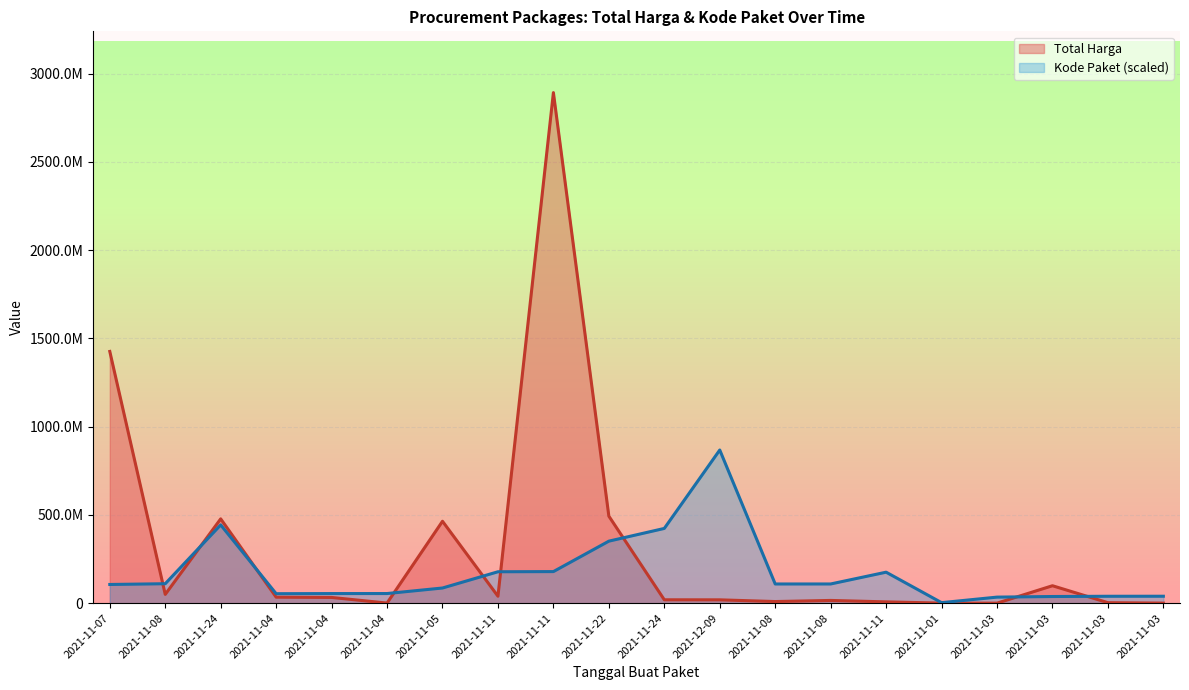

Which series ends up on top after the final intersection of Kode Paket and Total Harga?

Kode Paket